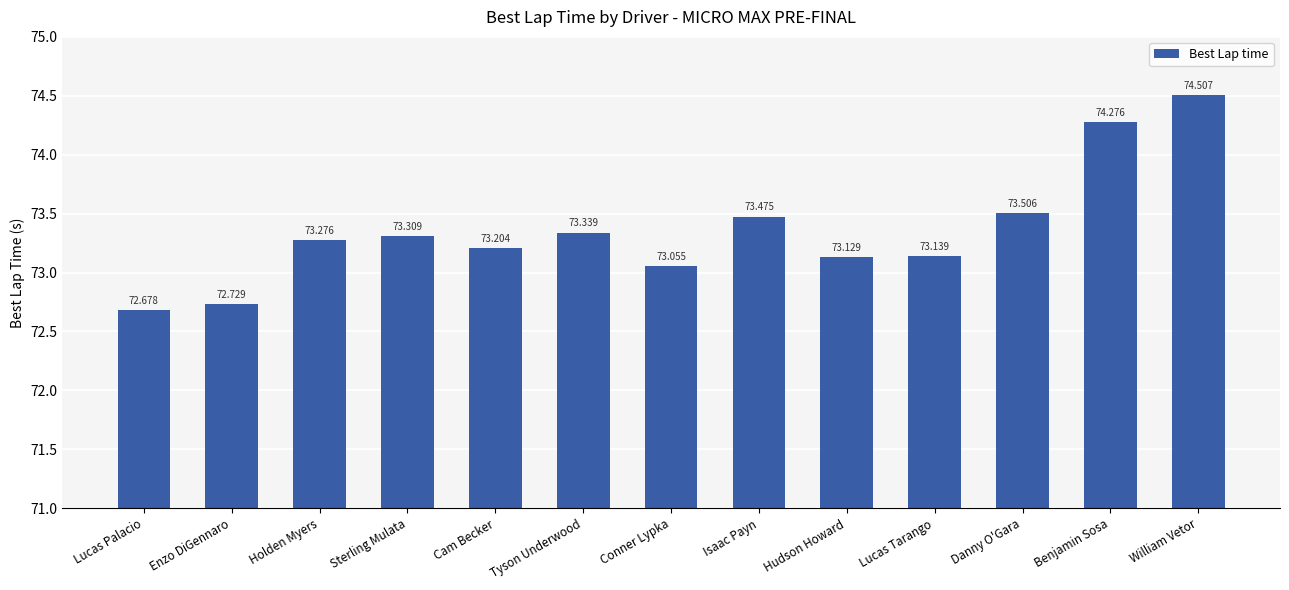

True or false: the data shows 72.7 at Enzo DiGennaro.

True